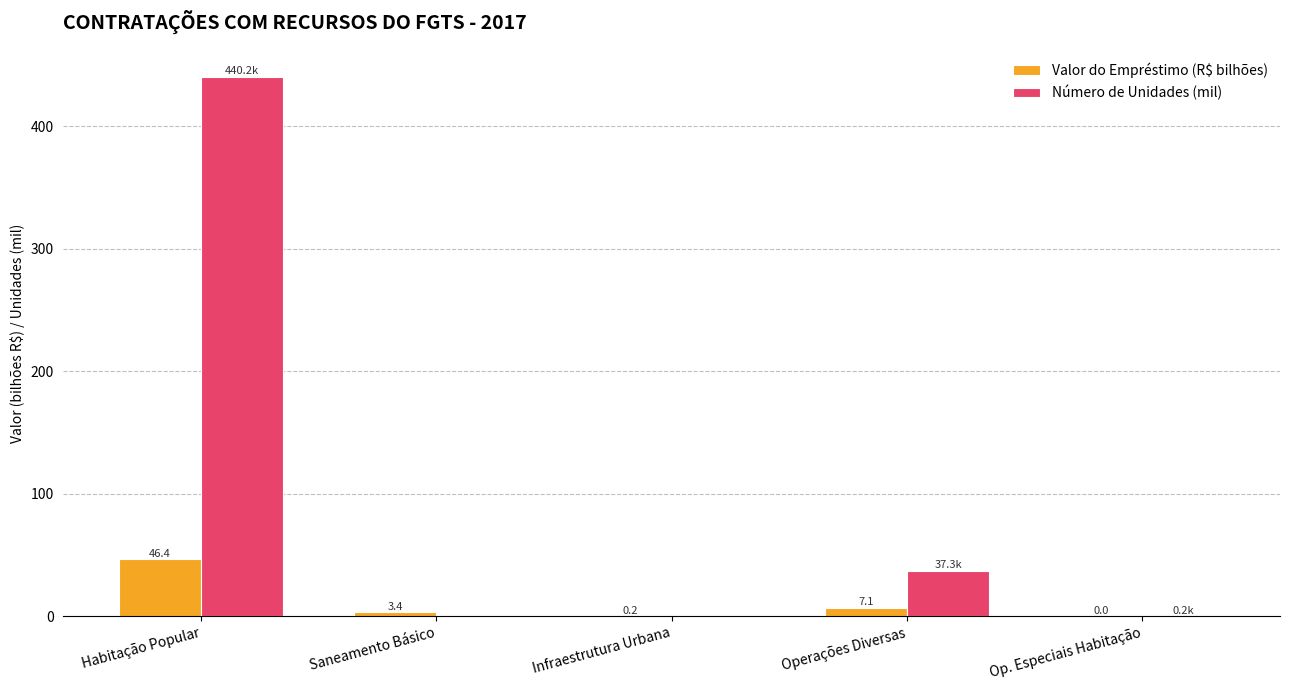

What is the sum of the Valor do Empréstimo (R$ bilhões) values at Operações Diversas and Habitação Popular?

53.5